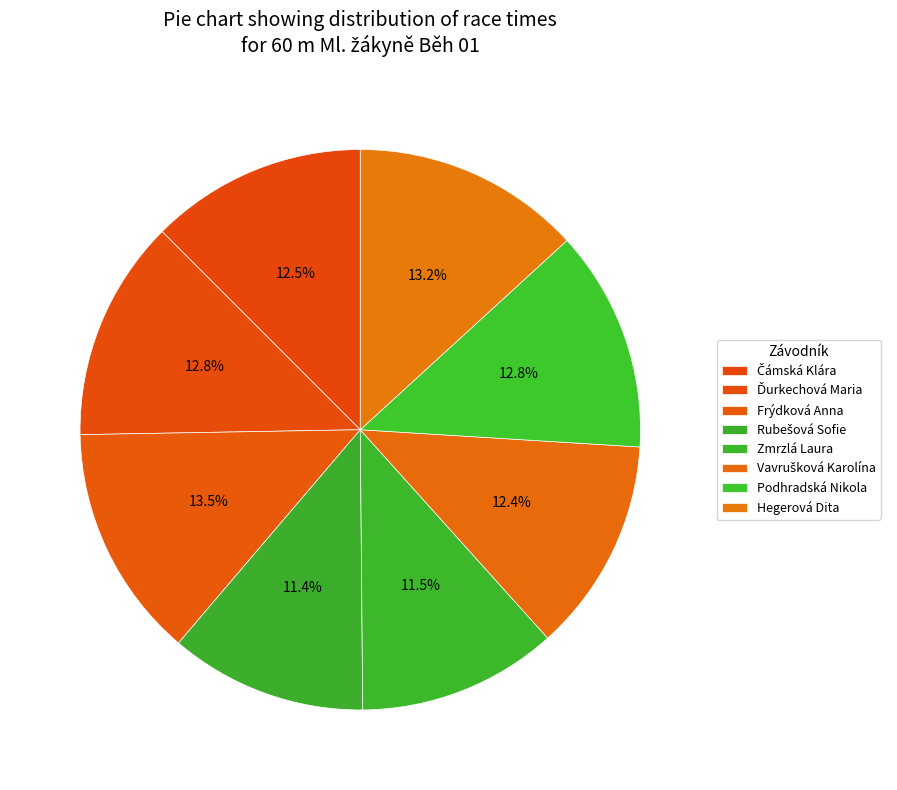

To the nearest percent, what percentage of the pie is Podhradská Nikola?

13%